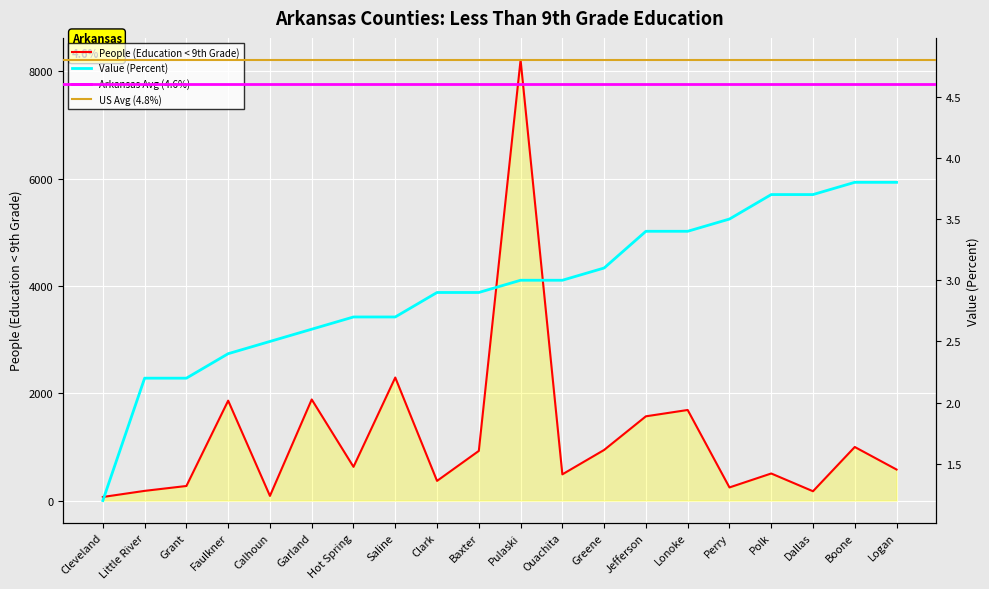

Which series has the largest total across all categories?

People (Education < 9th Grade)